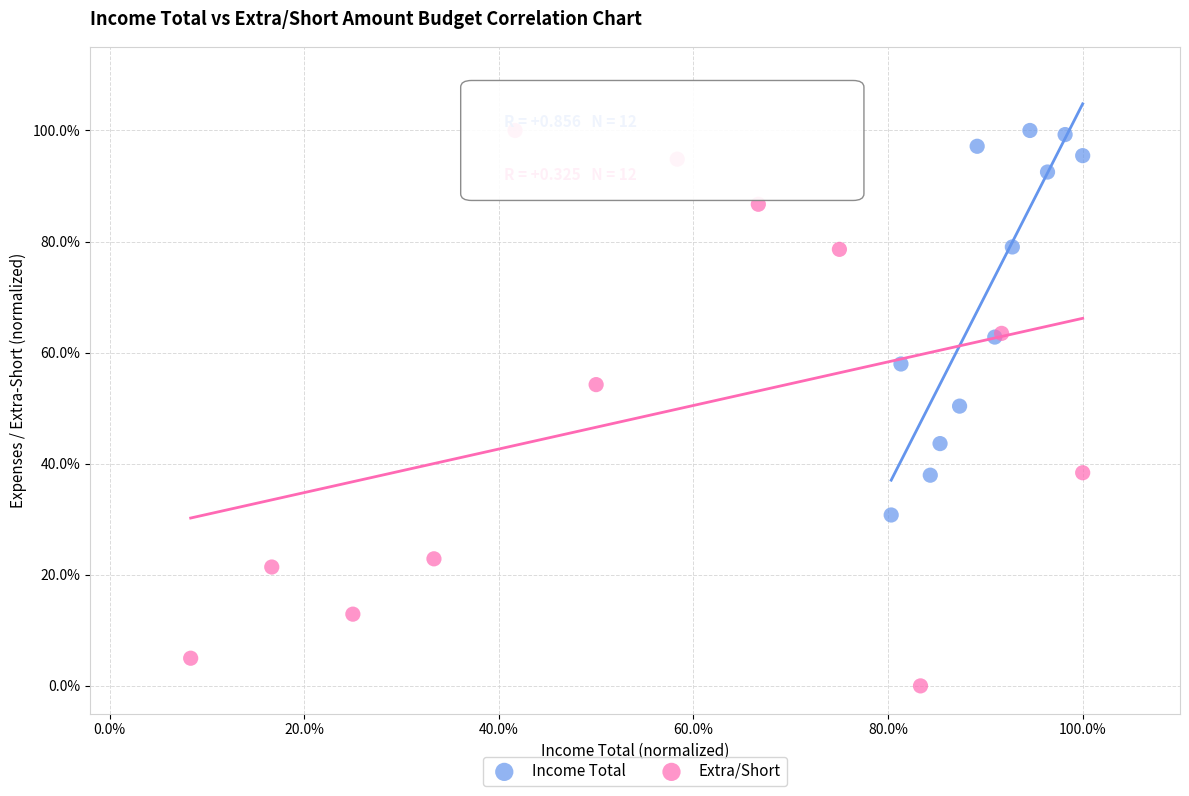

What are all the series names shown in the legend?

Income Total, Extra/Short